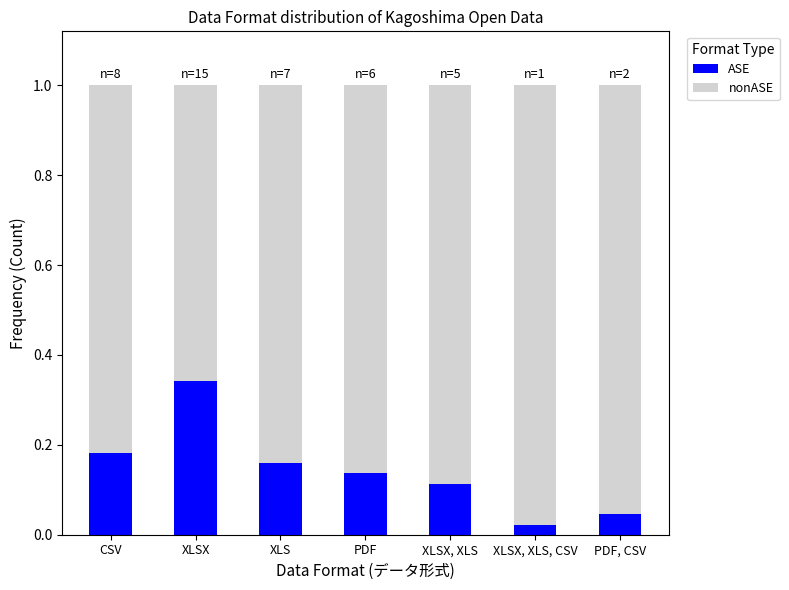

The value of ASE at XLSX is 0.1. True or false?

False